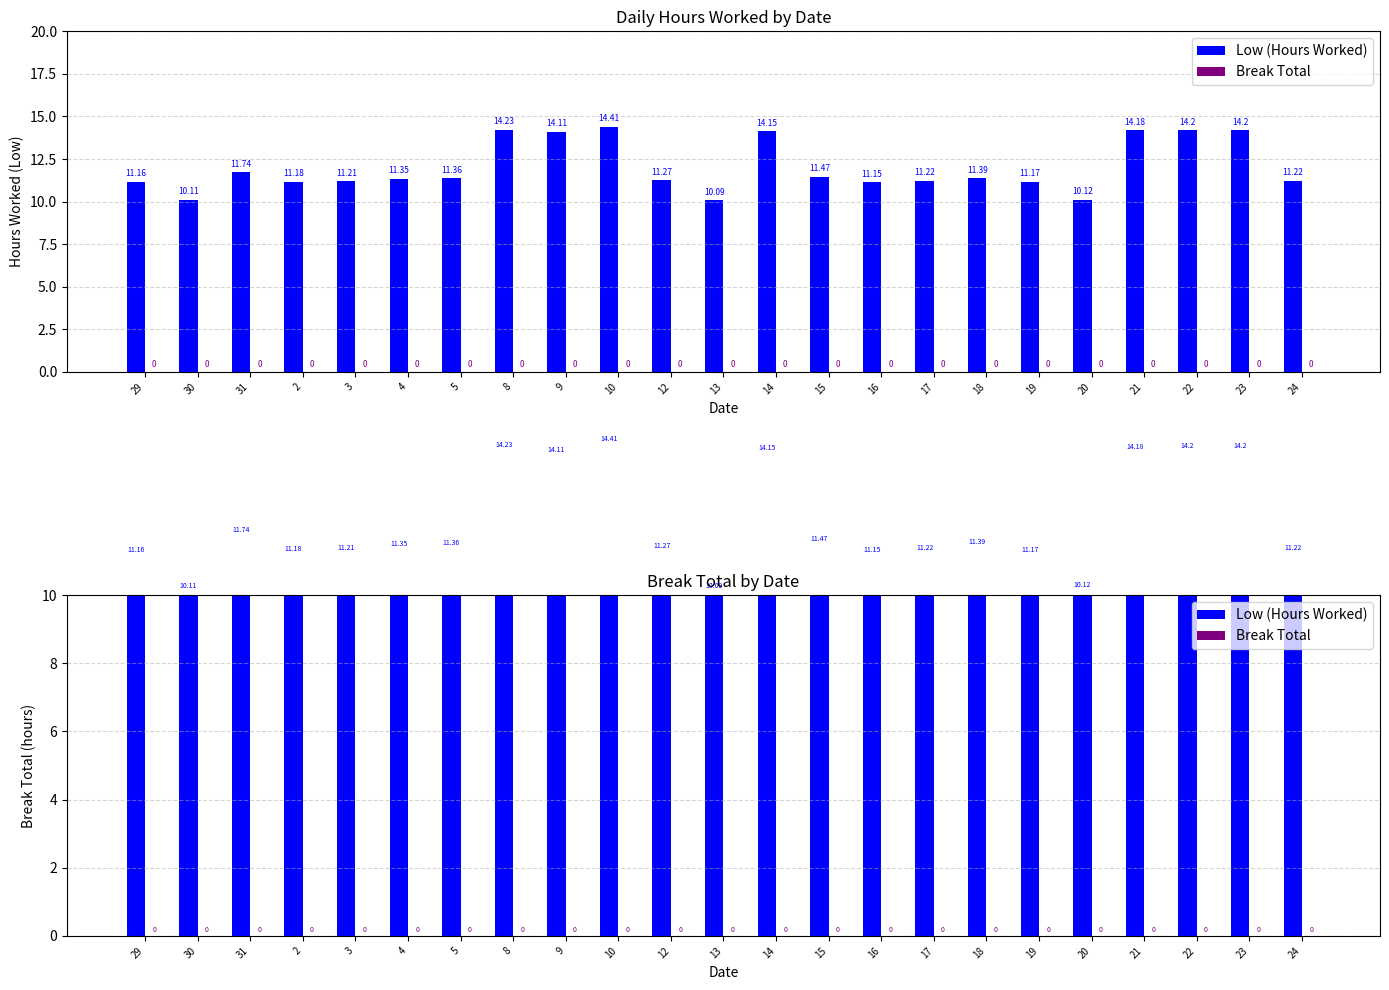

What is the difference between the maximum and minimum values in the Low (Hours Worked) series?

4.3